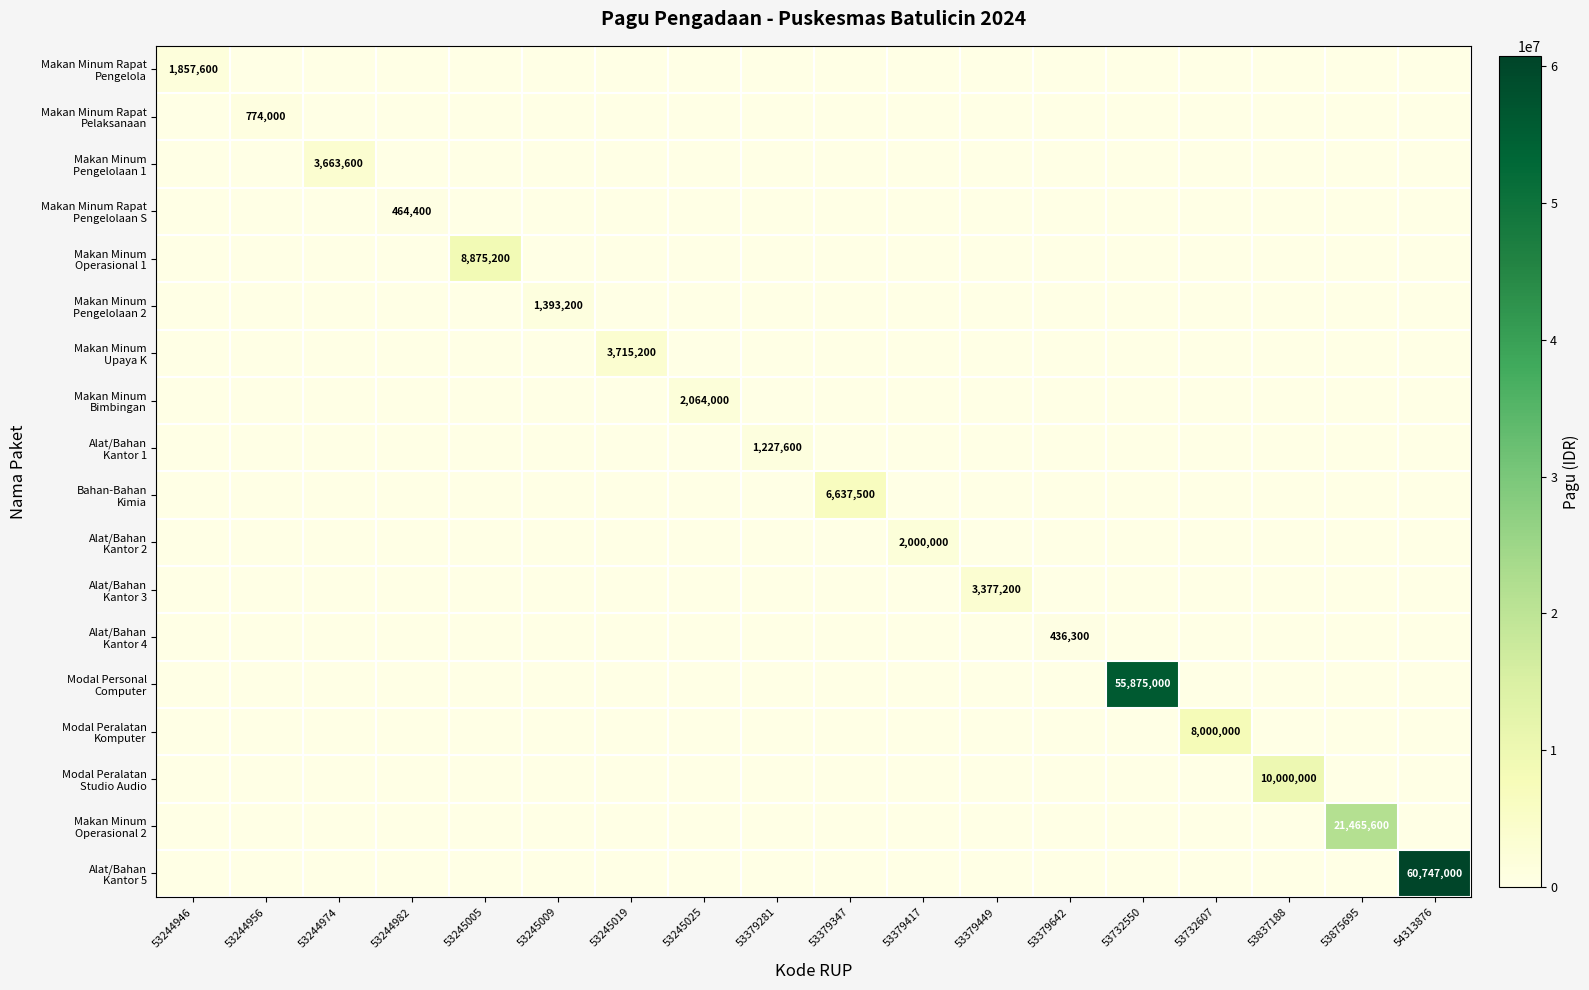

Which series has the largest range (max minus min)?

Alat/Bahan Kantor 5